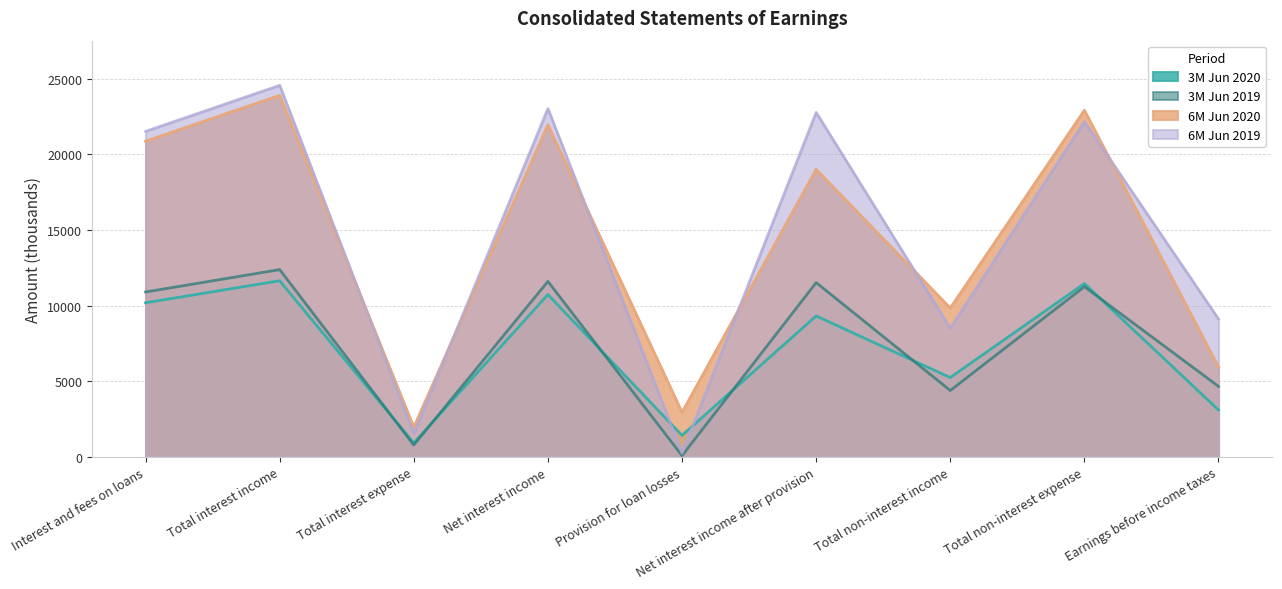

Between Net interest income and Total non-interest expense, which is larger?

Total non-interest expense